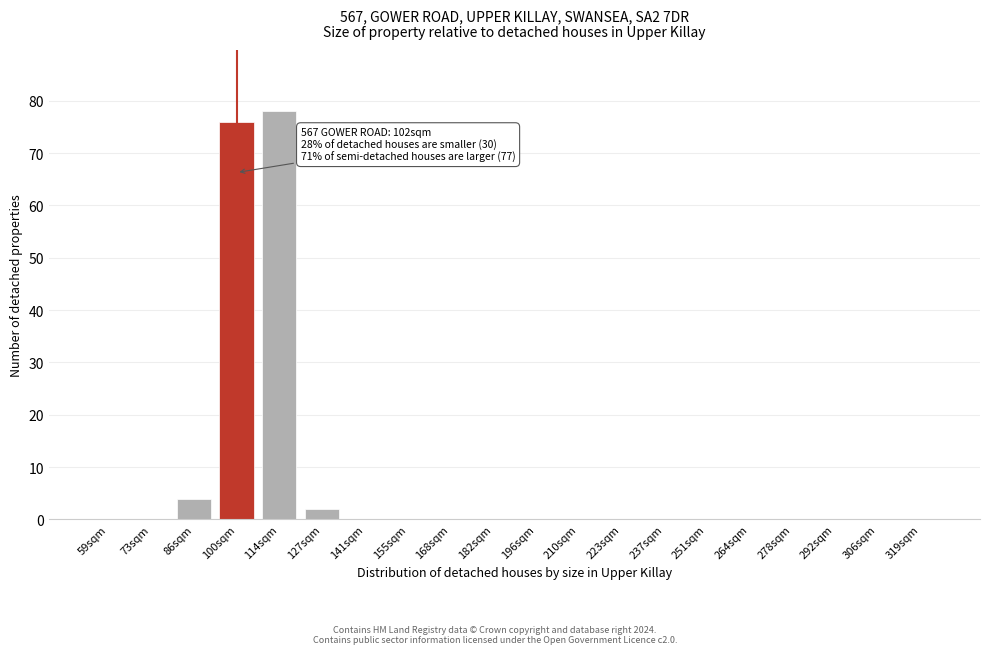

Reading left to right, list all the values displayed in this chart.

59sqm=0	73sqm=0	86sqm=4	100sqm=76	114sqm=78	127sqm=2	141sqm=0	155sqm=0	168sqm=0	182sqm=0	196sqm=0	210sqm=0	223sqm=0	237sqm=0	251sqm=0	264sqm=0	278sqm=0	292sqm=0	306sqm=0	319sqm=0